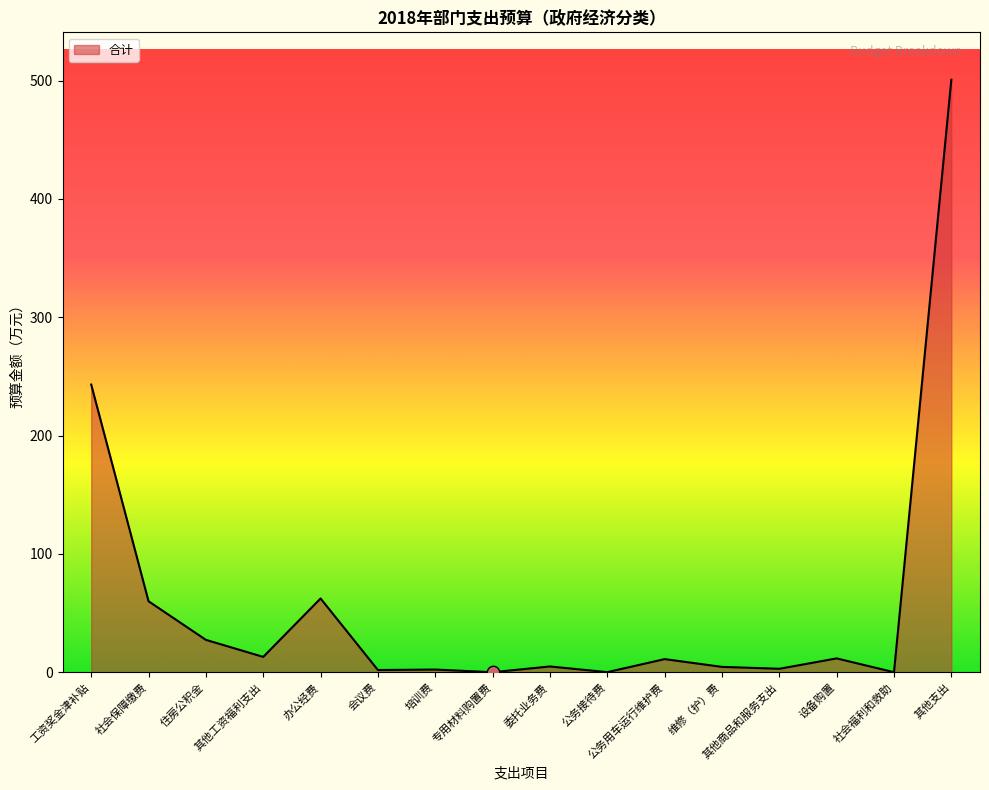

What is the change in value from 会议费 to 公务用车运行维护费?

+9.2